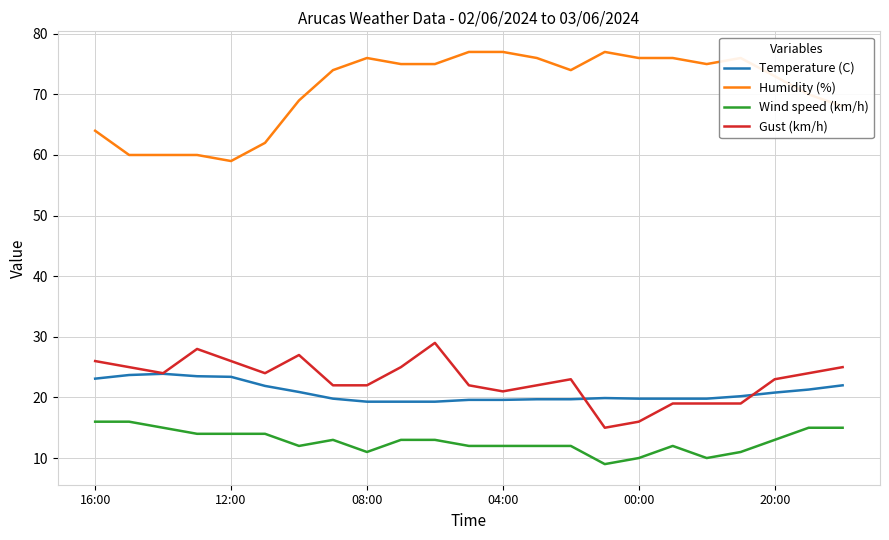

What is the minimum value for Humidity (%)?

59.0